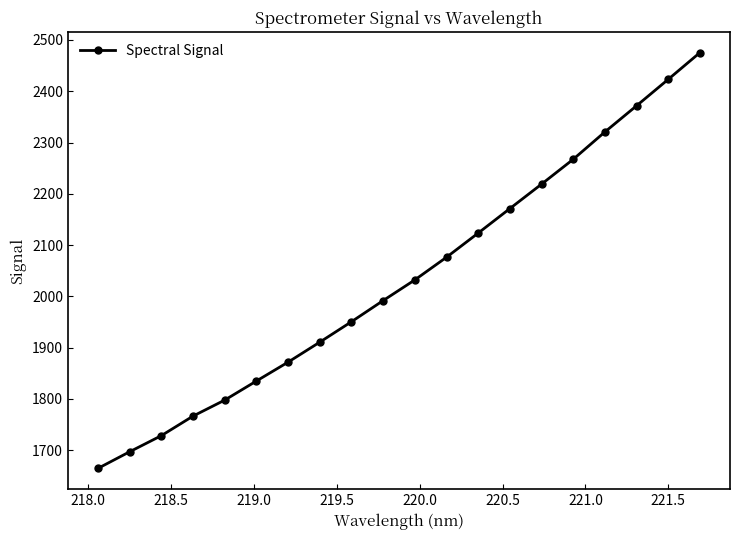

What is the smallest value displayed?

1664.3